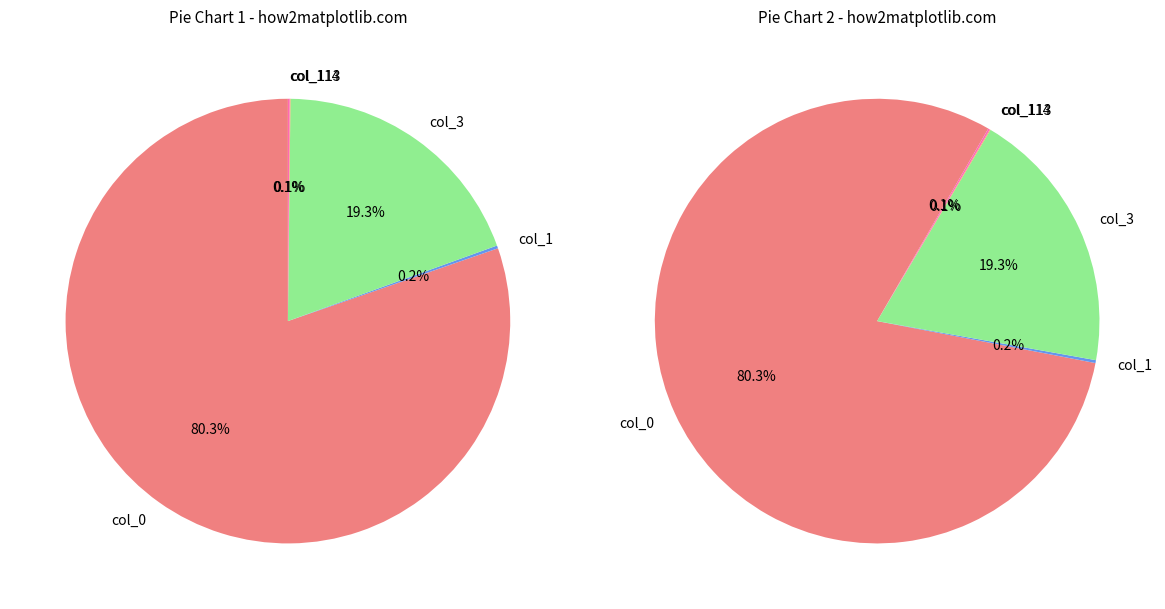

True or false: col_1 accounts for 7% of the total.

False